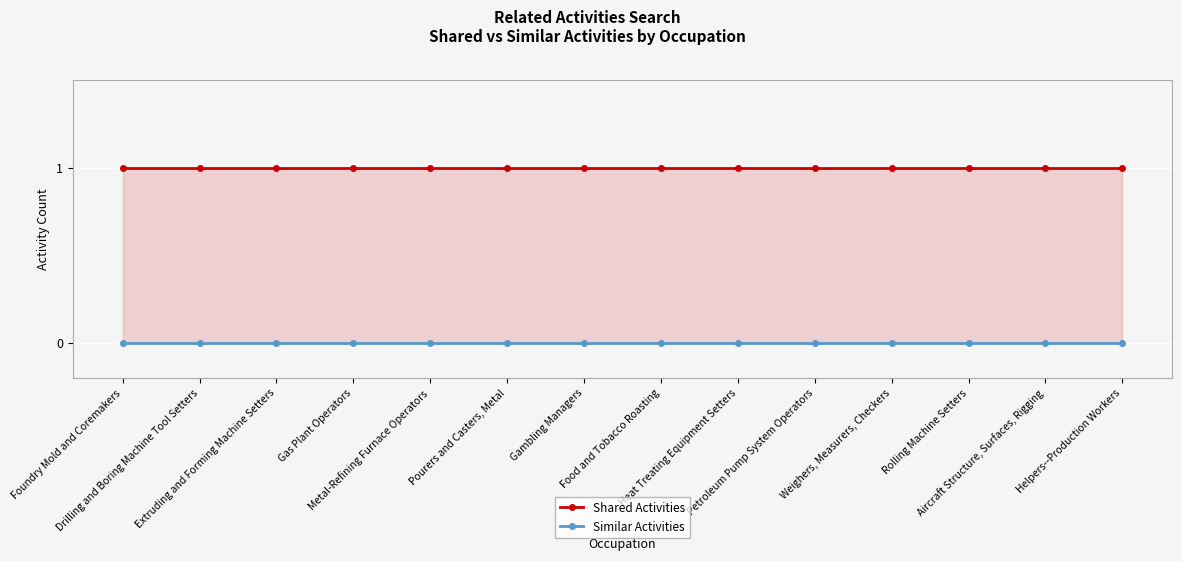

Which label corresponds to the smallest value in the chart?

Foundry Mold and Coremakers